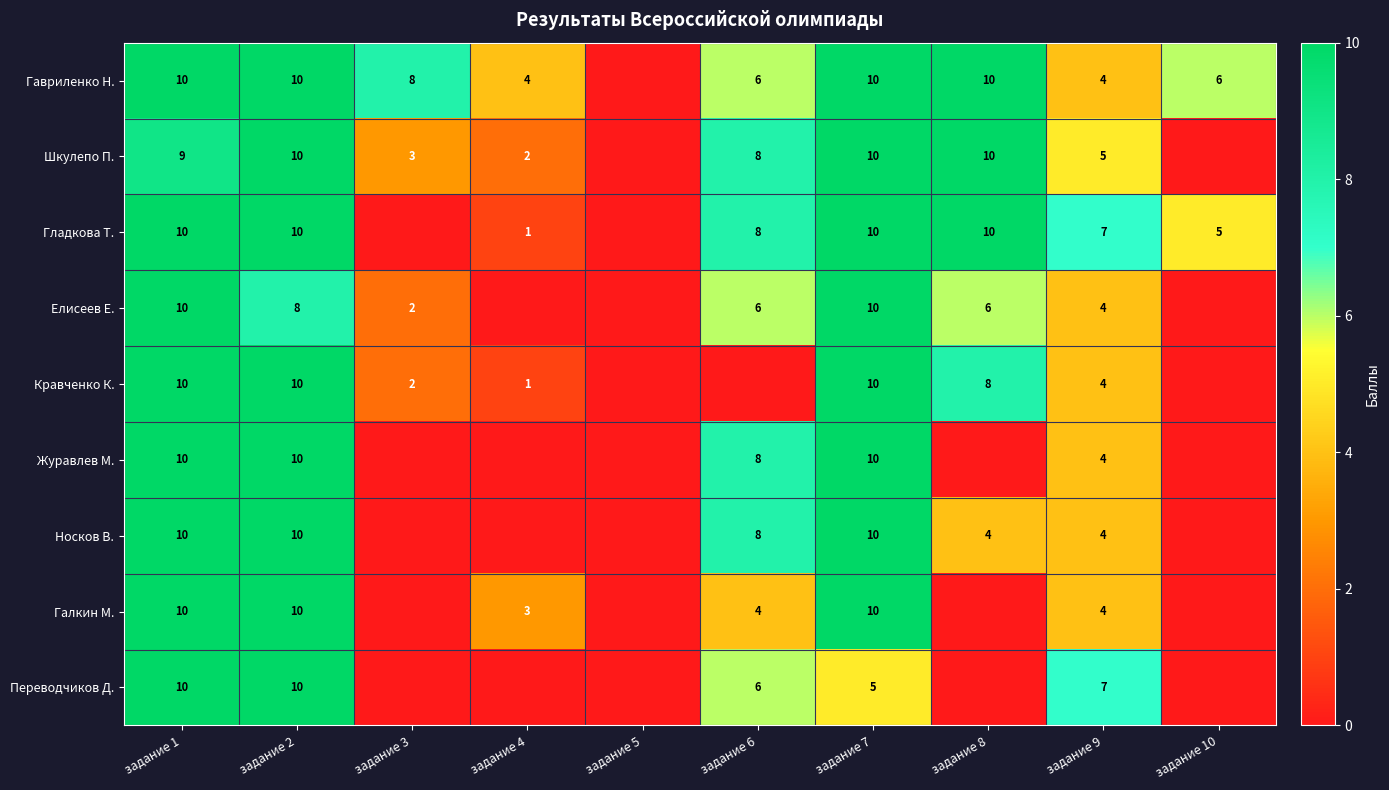

True or false: Гладкова Т. has a value of 10 at задание 1.

True